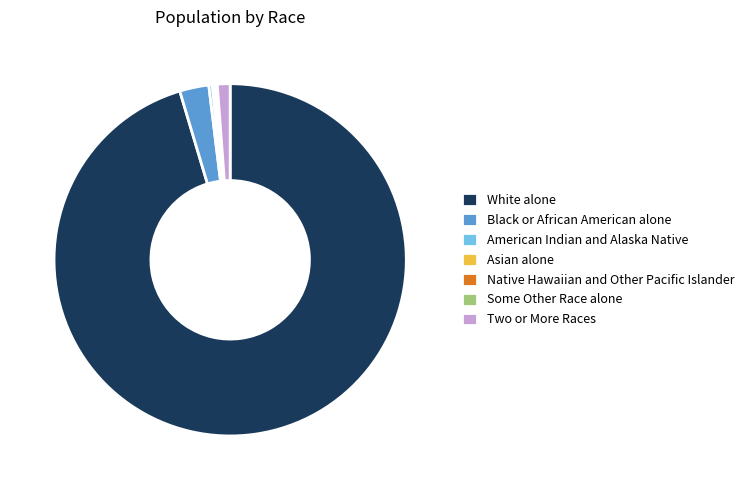

The Black or African American alone slice represents 8% of the pie. True or false?

False